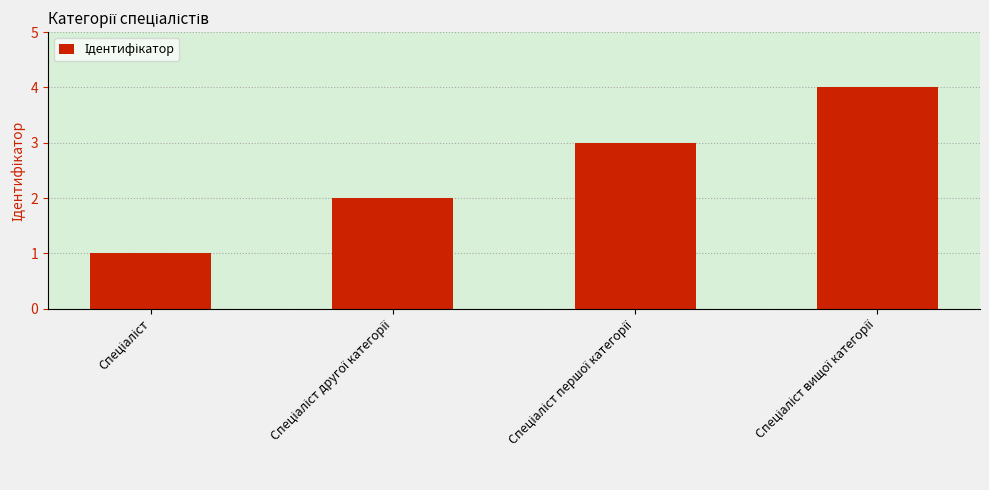

What is the difference between the maximum and minimum values?

3